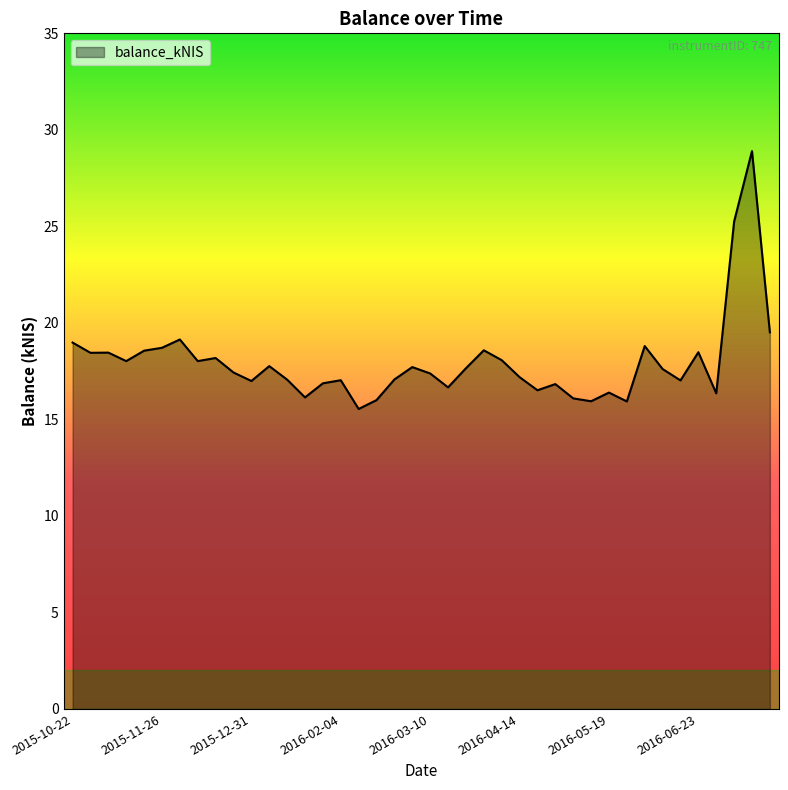

What is the smallest value displayed?

15.5